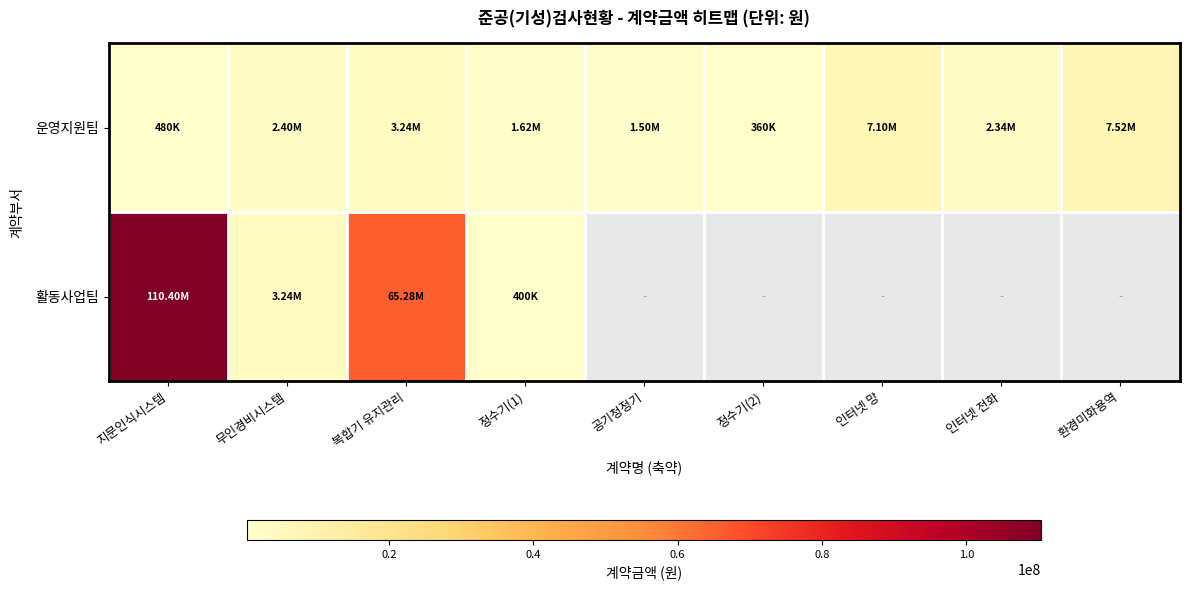

List the series in order of their peak value, highest first.

활동사업팀, 운영지원팀